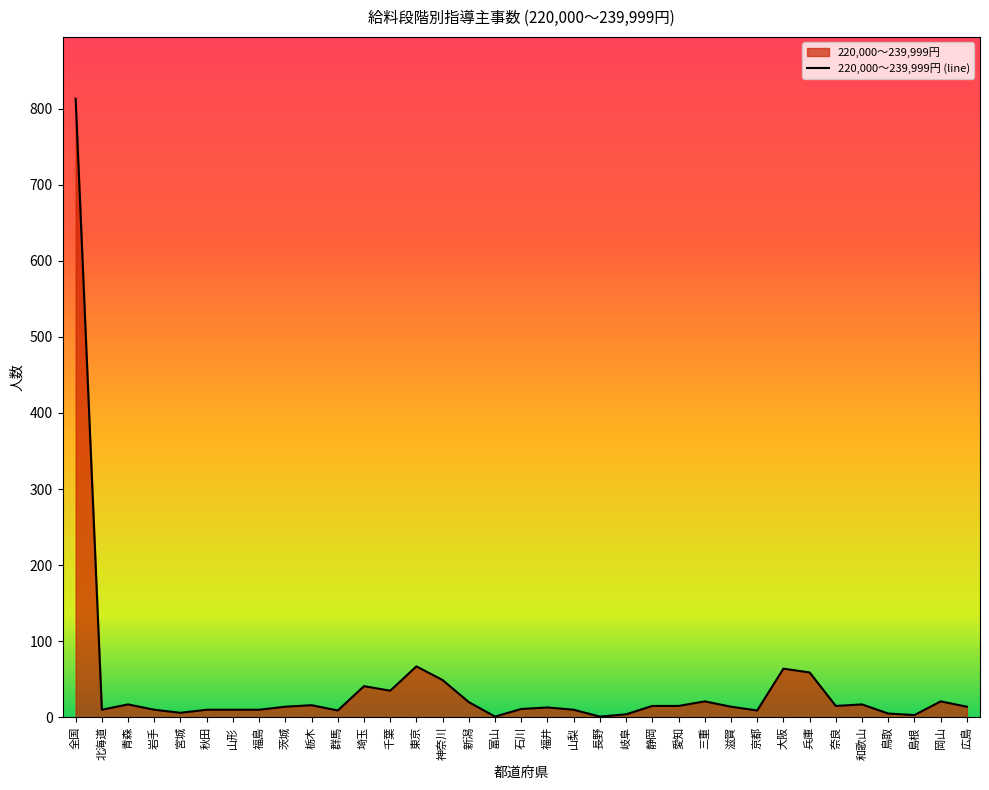

At which category does the chart reach its minimum across all series?

富山